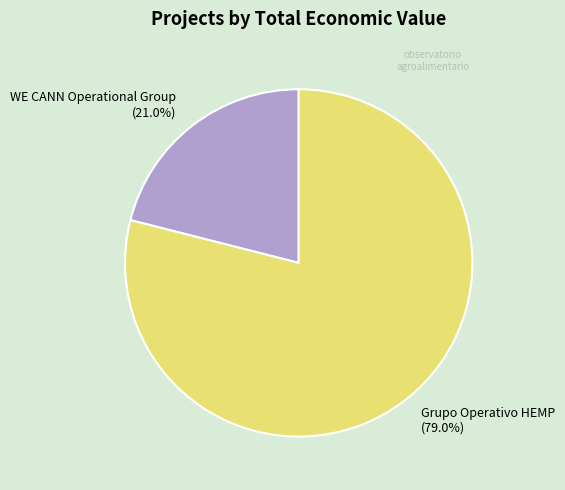

Does any single category account for the majority?

Yes